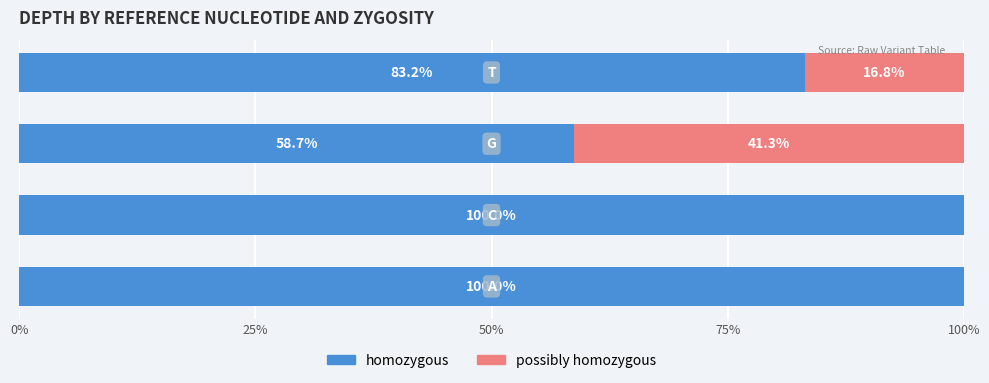

What are all the series names shown in the legend?

homozygous, possibly homozygous